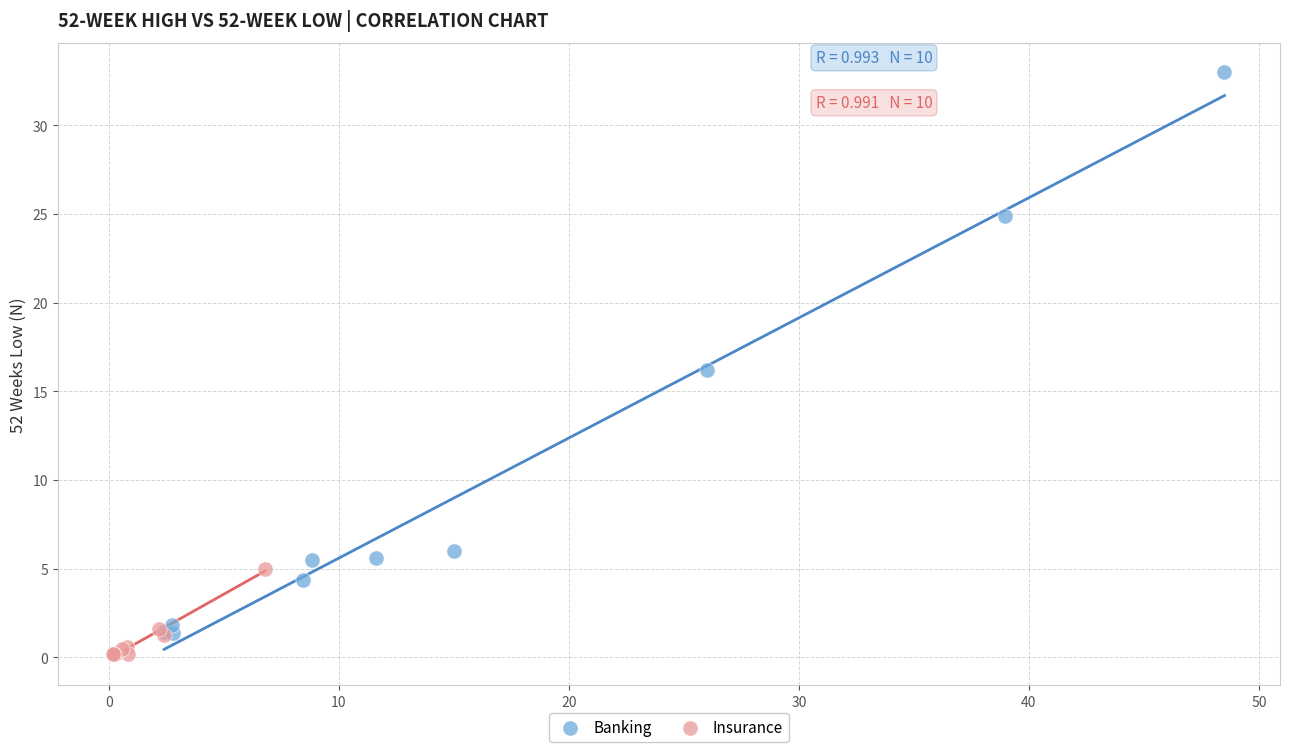

Which series reaches the maximum Y coordinate?

Banking